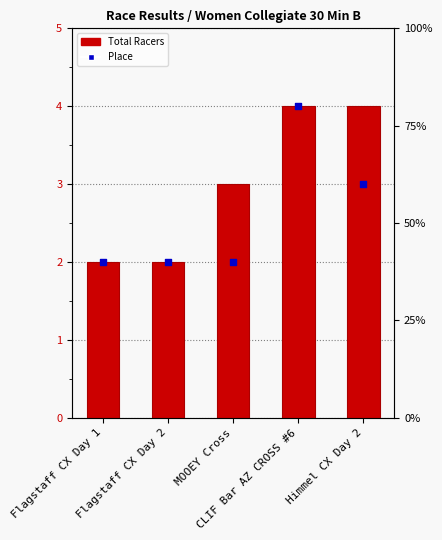

Which series has the widest spread of Y values?

Total Racers